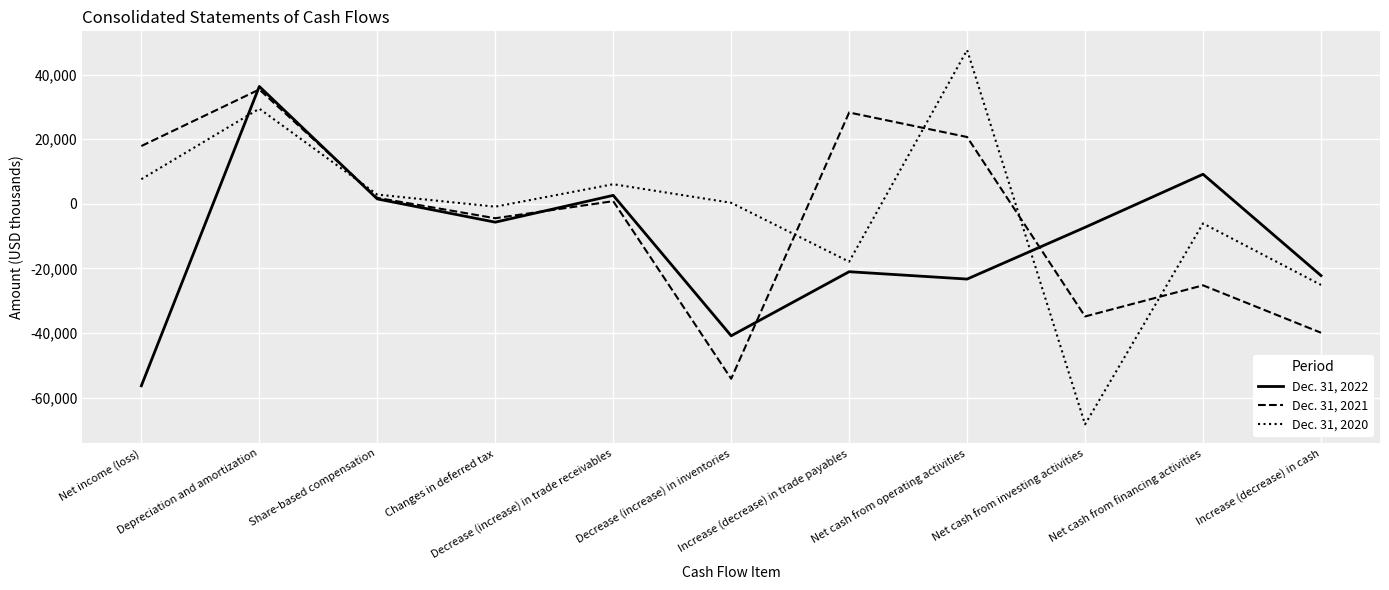

Reading right to left, list all the values displayed in this chart.

Dec. 31, 2022: -22234	9156	-7285	-23311	-21032	-40884	2612	-5693	1502	36344	-56366
Dec. 31, 2021: -39933	-25254	-34885	20684	28277	-54189	815	-4473	1846	35407	17889
Dec. 31, 2020: -25124	-6084	-68305	47618	-17938	313	6070	-895	2858	29460	7622